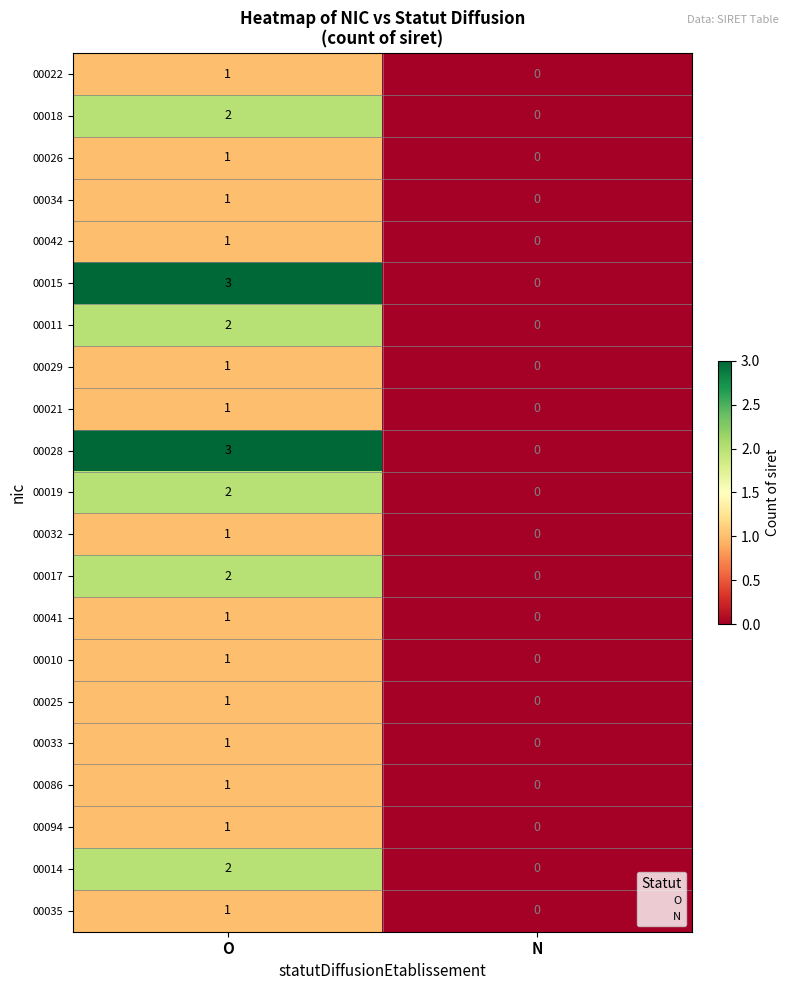

At which category is the sum across all series the highest?

O